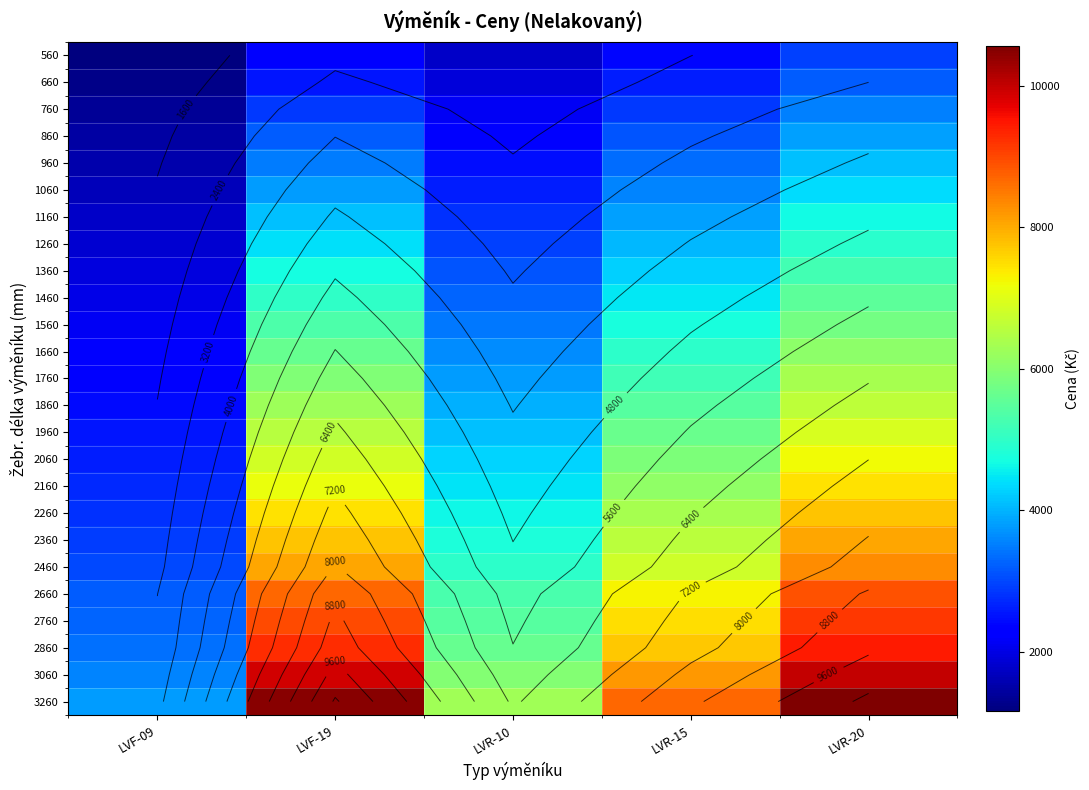

What is the difference between the maximum and second lowest values in the 2460 series?

3362